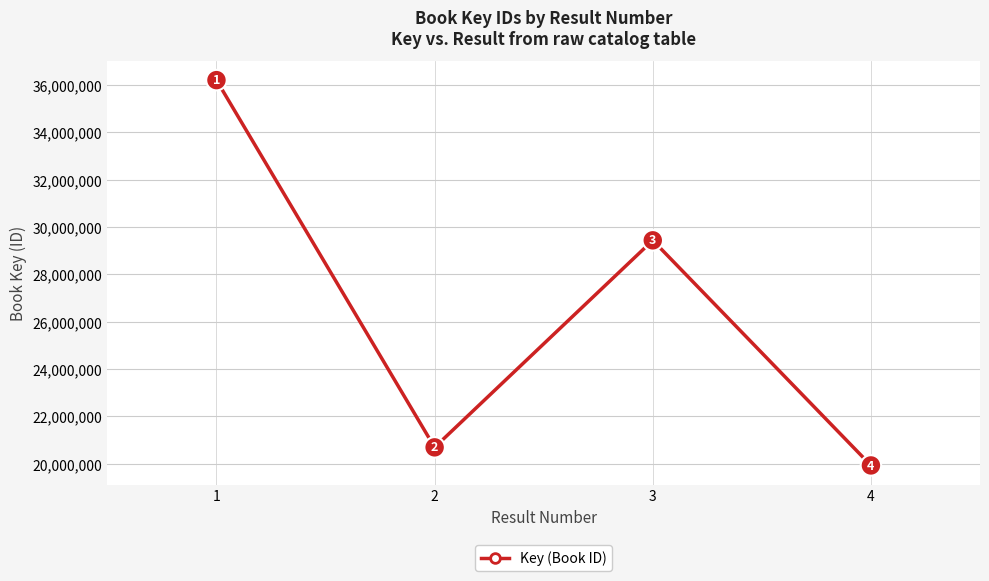

What is the value of the 3rd point from the left?

29440913